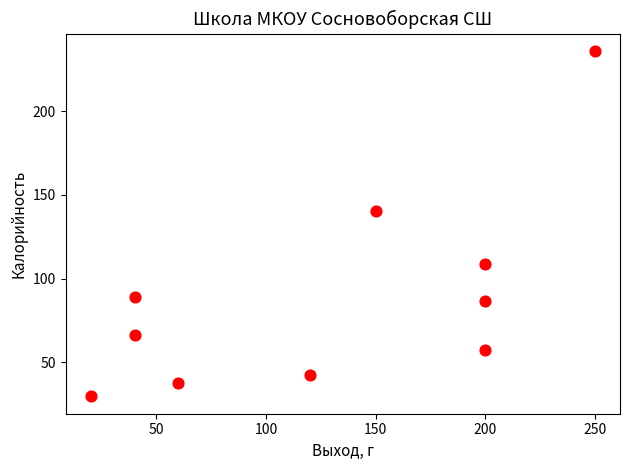

What is the average Y value?

89.3